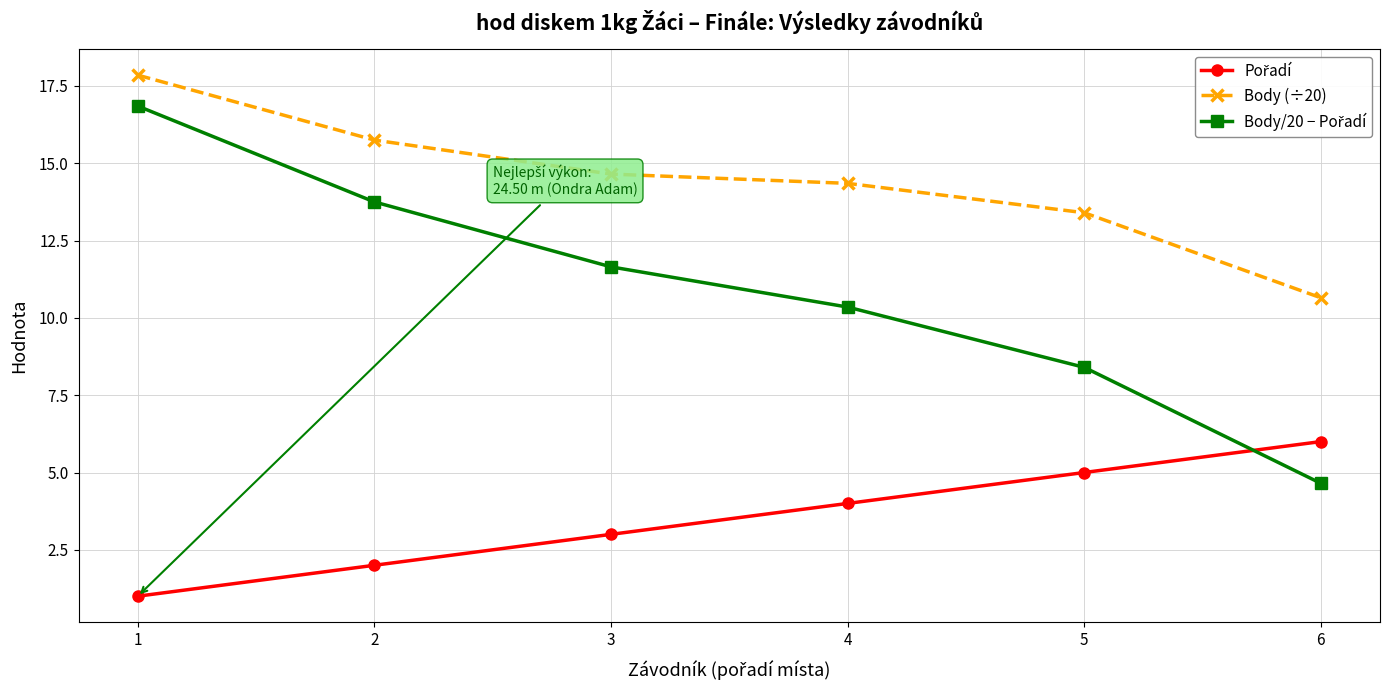

What is the difference between the highest and lowest values at 5?

8.4